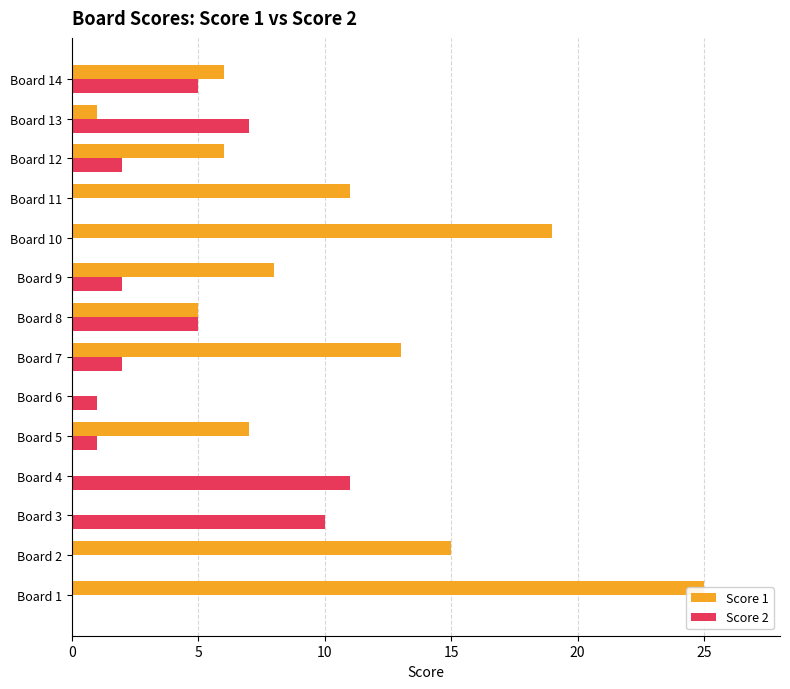

What is the total value across all series at 0?

25